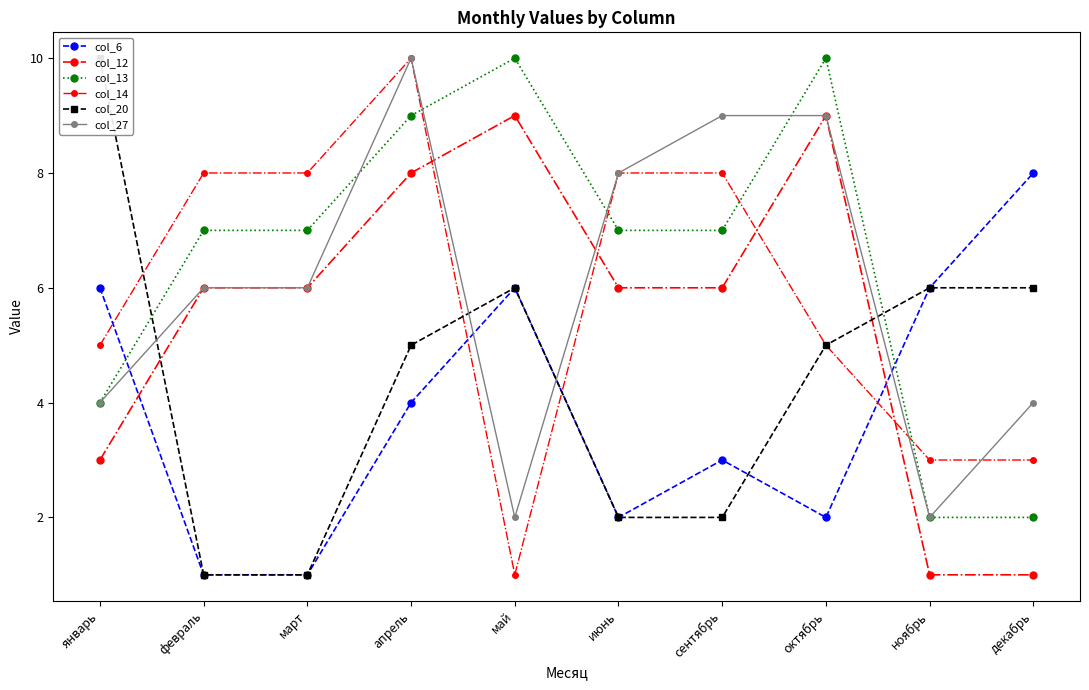

The value of col_27 at сентябрь is 5. True or false?

False